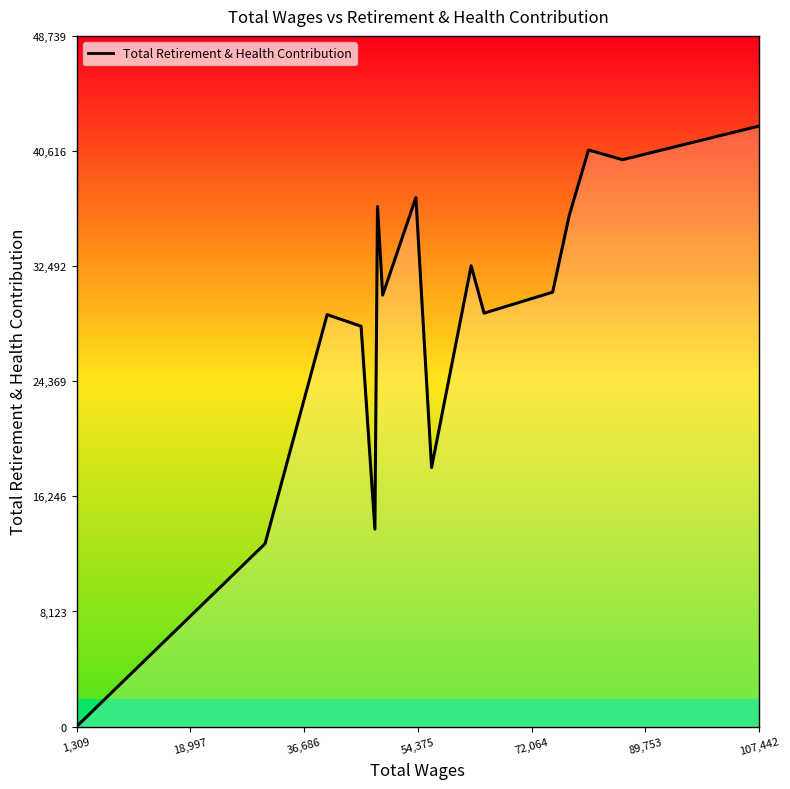

What is the difference between the maximum and minimum values?

42382